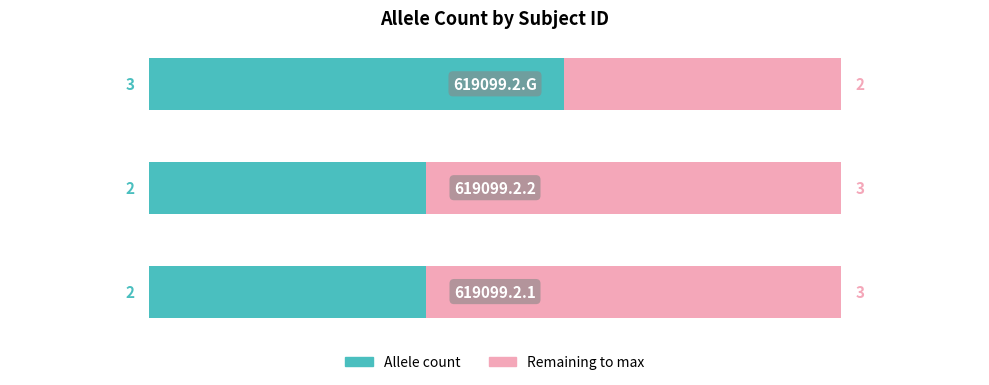

What is the highest value of the Allele count series?

3